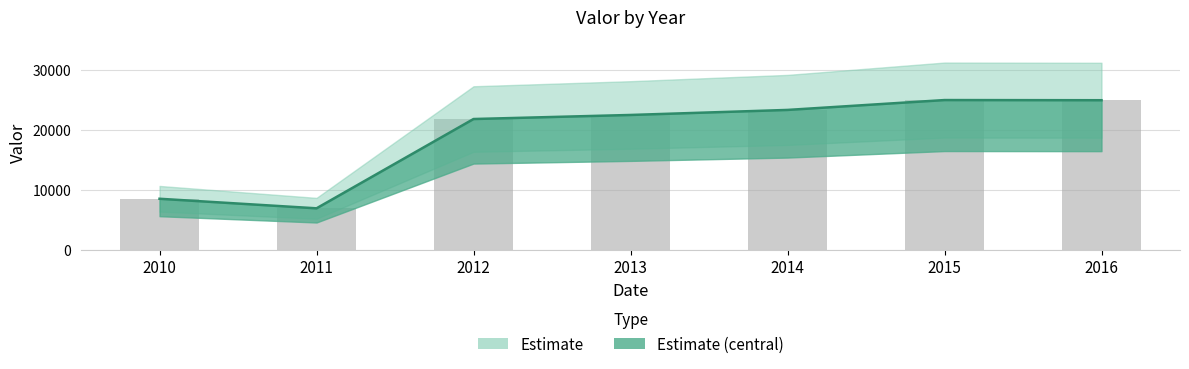

How many bars are there in total?

7